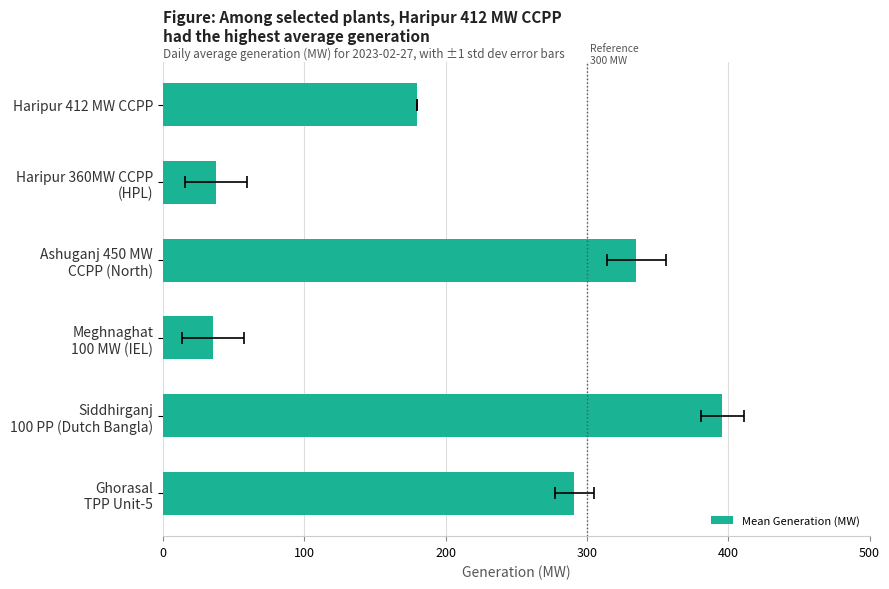

The value at Ashuganj 450 MW CCPP (North) is 335.0. True or false?

True